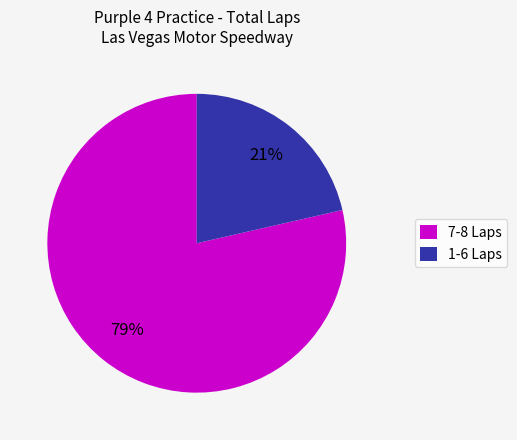

Count the number of slices in the pie.

2